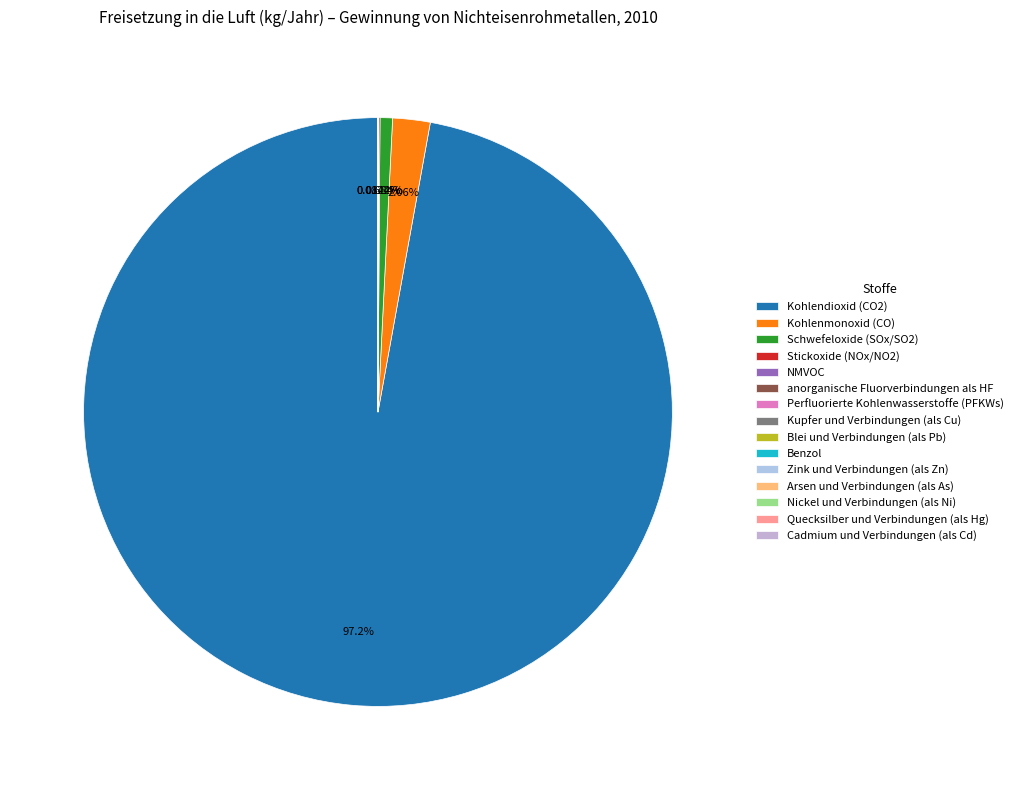

The Benzol slice represents 13% of the pie. True or false?

False